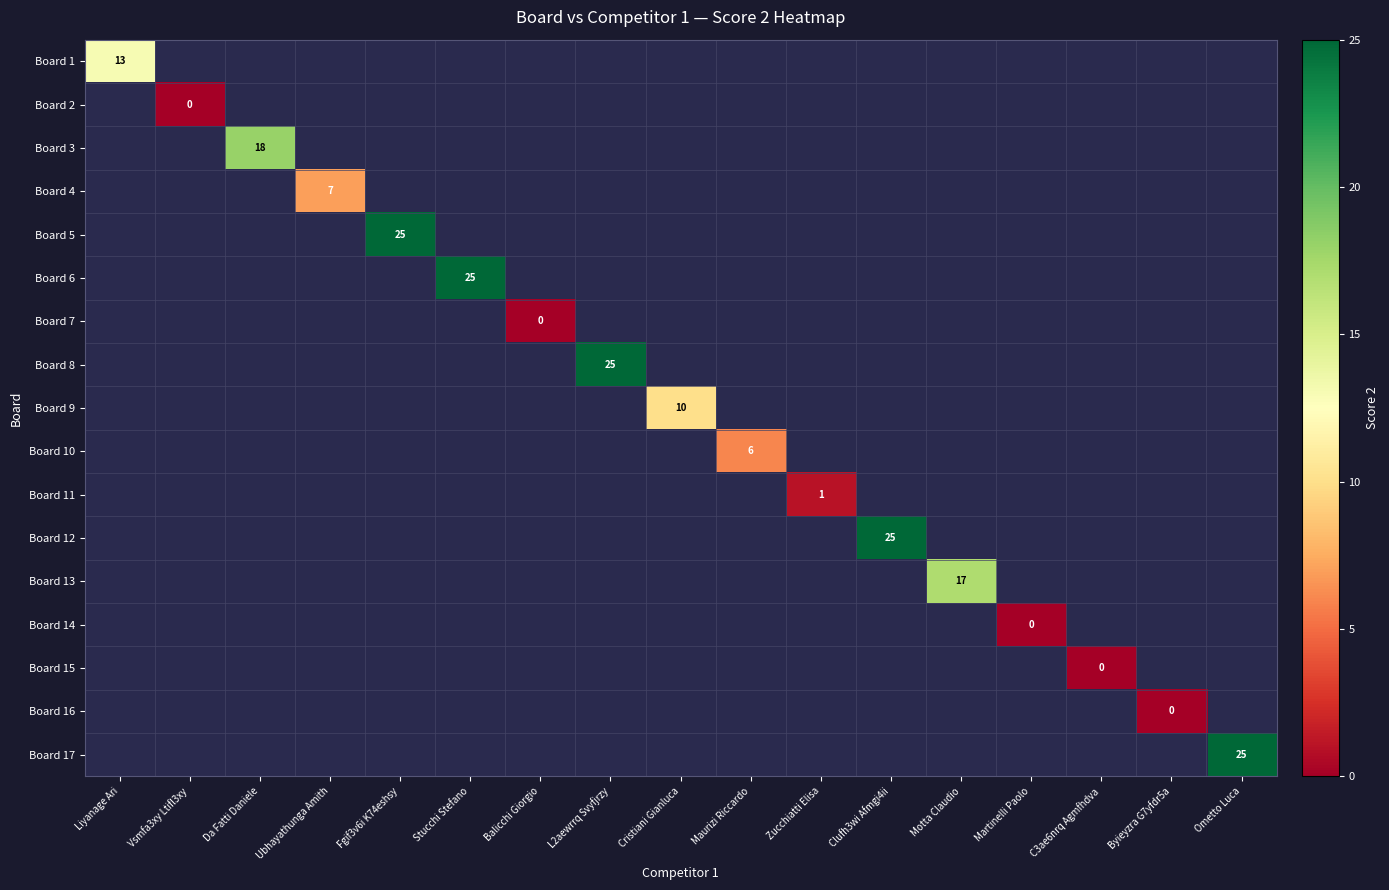

The value of Board 17 at Ometto Luca is 25. True or false?

True